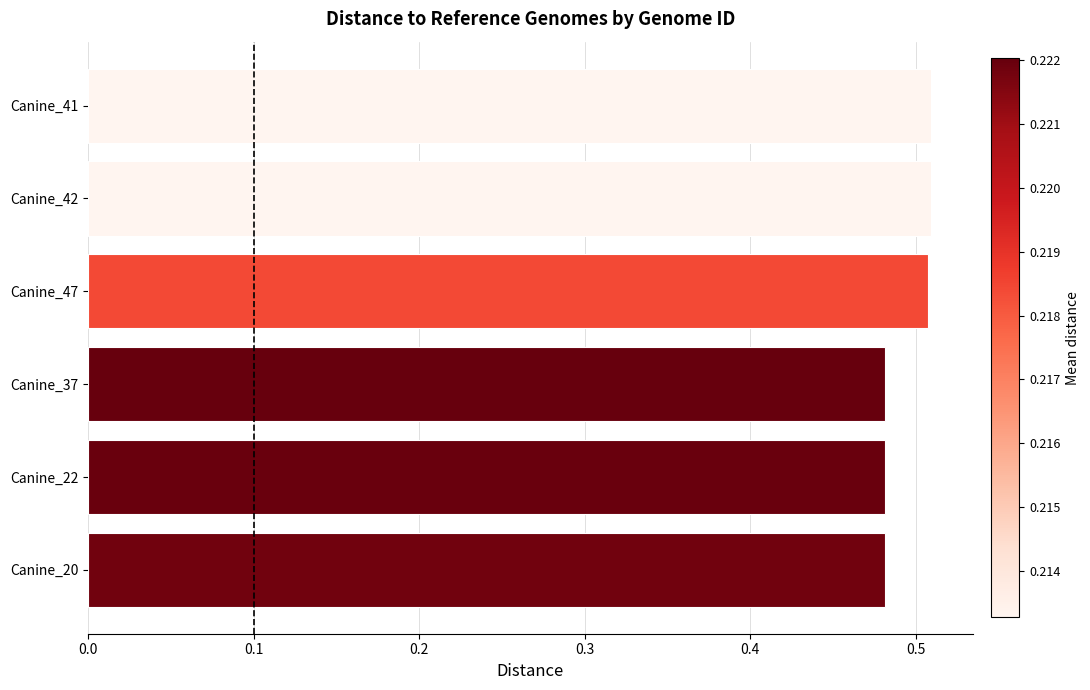

What is the label of the 5th bar from the top?

Canine_22